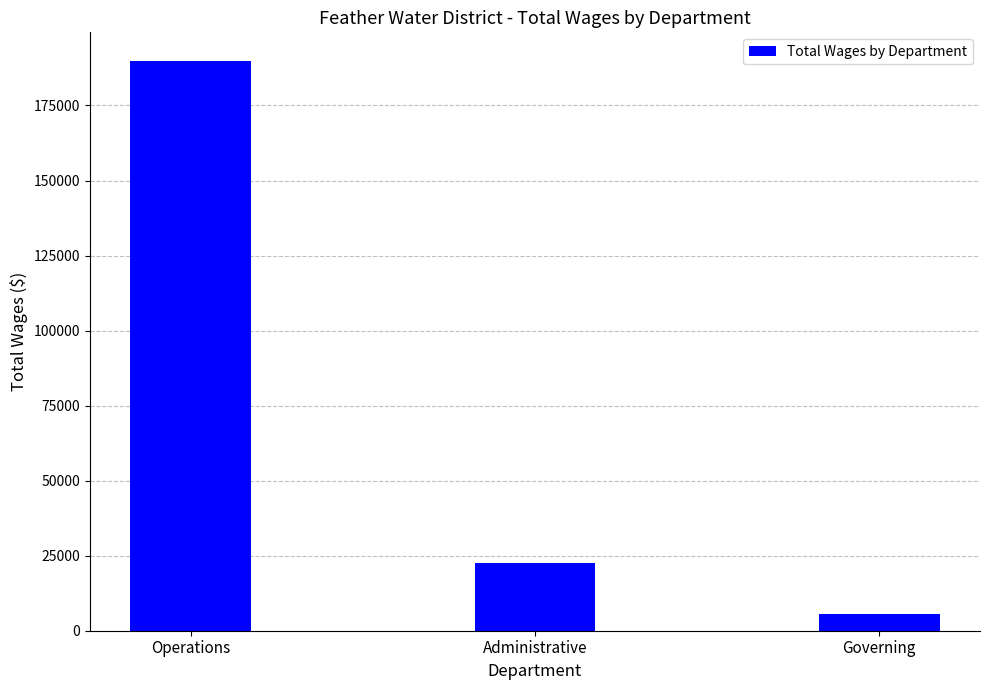

What is the average value?

72662